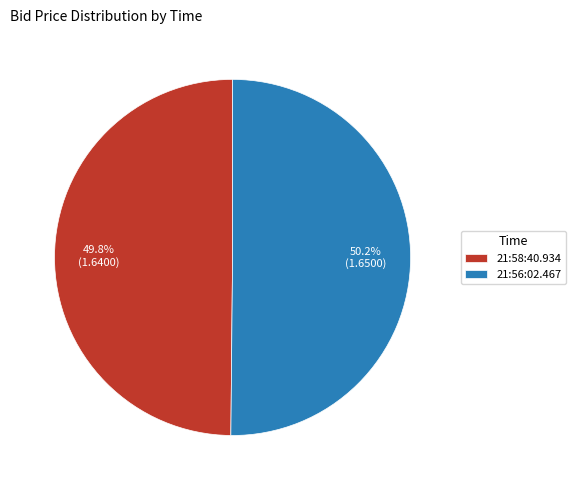

To the nearest percent, what is the combined percentage of 21:56:02.467 and 21:58:40.934?

100%